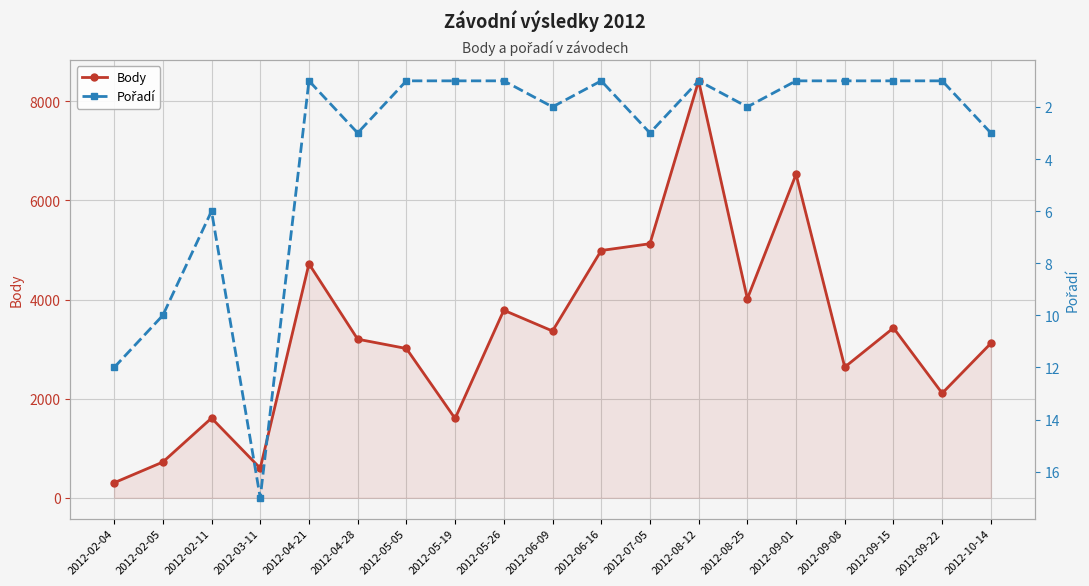

Reading left to right, transcribe all the data shown in this chart.

Body: 303	721	1608	597	4721	3200	3012	1600	3784	3365	4989	5126	8412	4016	6526	2637	3427	2110	3117
Pořadí: 12	10	6	17	1	3	1	1	1	2	1	3	1	2	1	1	1	1	3